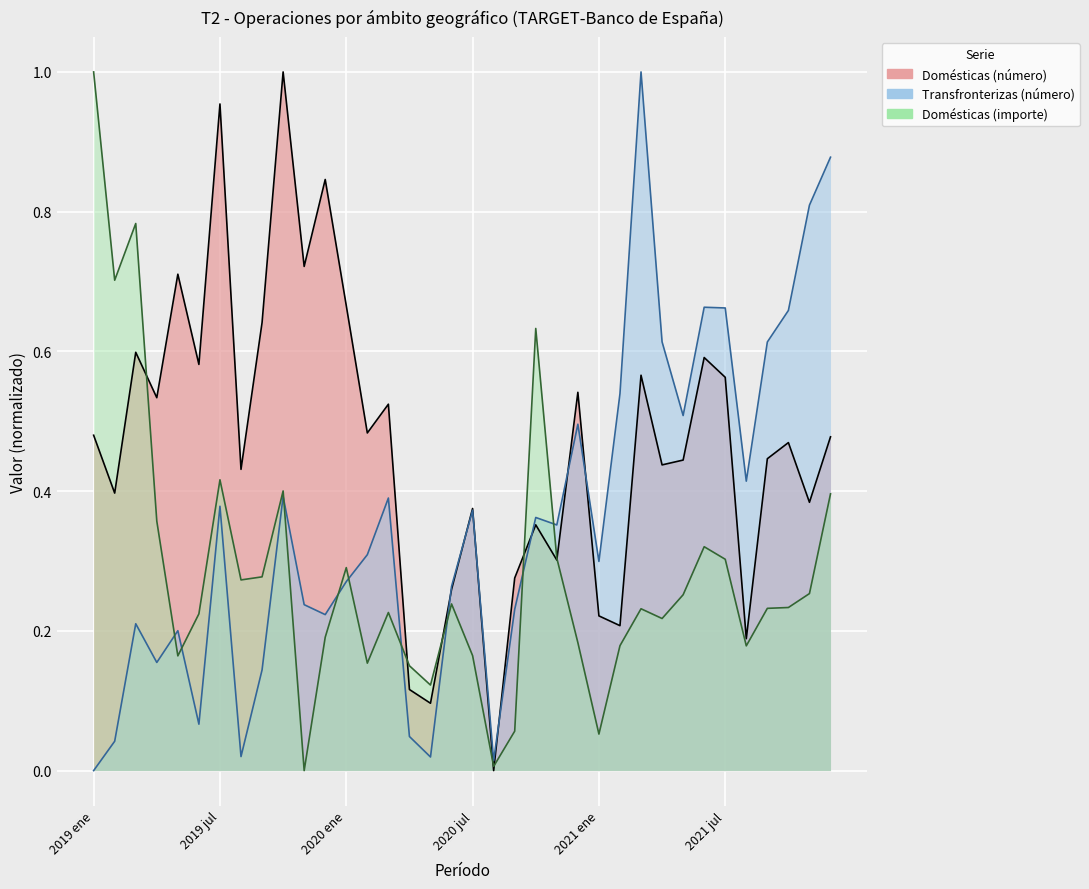

Is the value of Transfronterizas (número) at 2019 sept greater than the value of Domésticas (número) at 2021 jun?

No